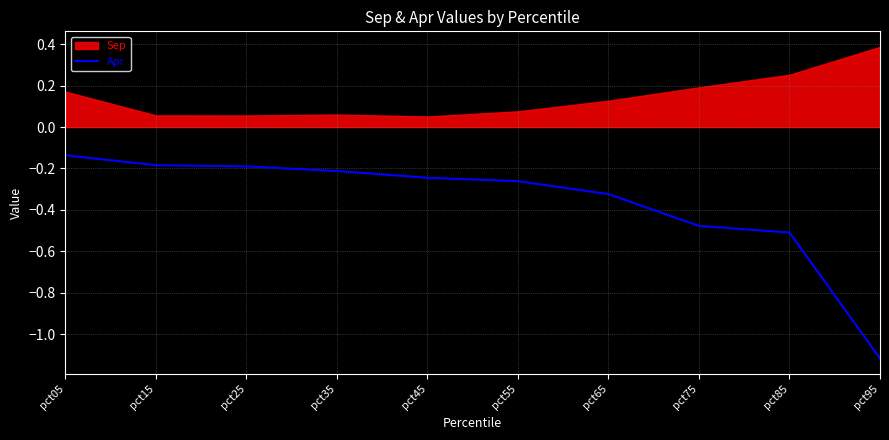

True or false: the data shows -0.2 at pct85.

False